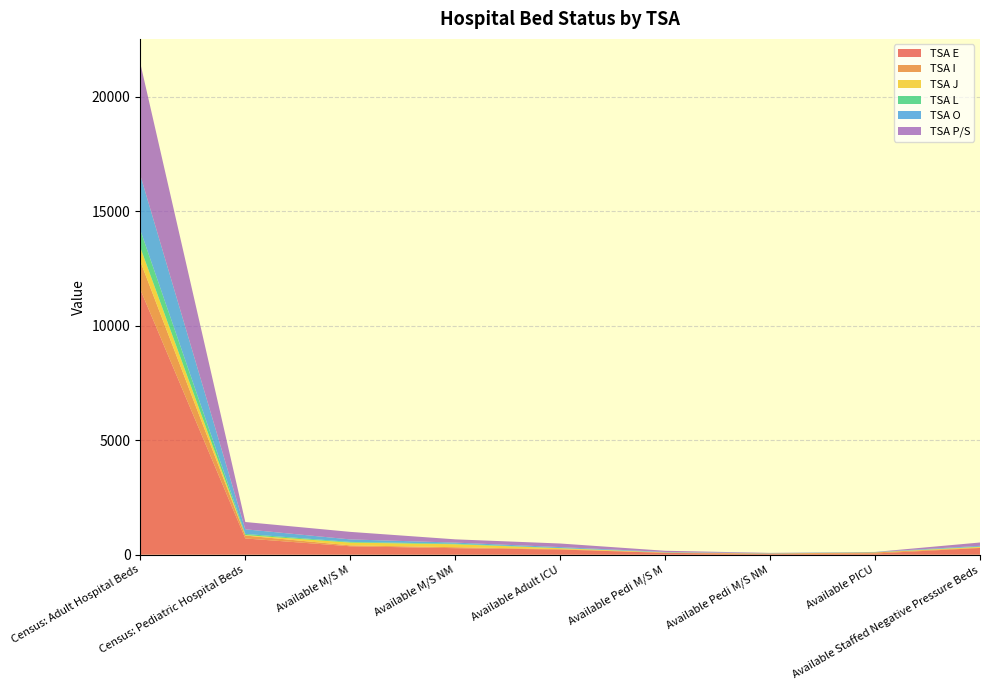

Reading right to left, what are all the values shown in this chart?

TSA E: Available Staffed Negative Pressure Beds=294	Available PICU=54	Available Pedi M/S NM=28	Available Pedi M/S M=81	Available Adult ICU=227	Available M/S NM=285	Available M/S M=368	Census: Pediatric Hospital Beds=710	Census: Adult Hospital Beds=11579
TSA I: Available Staffed Negative Pressure Beds=16	Available PICU=46	Available Pedi M/S NM=23	Available Pedi M/S M=17	Available Adult ICU=19	Available M/S NM=42	Available M/S M=39	Census: Pediatric Hospital Beds=127	Census: Adult Hospital Beds=1227
TSA J: Available Staffed Negative Pressure Beds=33	Available PICU=2	Available Pedi M/S NM=4	Available Pedi M/S M=3	Available Adult ICU=38	Available M/S NM=129	Available M/S M=122	Census: Pediatric Hospital Beds=20	Census: Adult Hospital Beds=602
TSA L: Available Staffed Negative Pressure Beds=10	Available PICU=6	Available Pedi M/S NM=0	Available Pedi M/S M=4	Available Adult ICU=7	Available M/S NM=25	Available M/S M=30	Census: Pediatric Hospital Beds=50	Census: Adult Hospital Beds=763
TSA O: Available Staffed Negative Pressure Beds=35	Available PICU=11	Available Pedi M/S NM=13	Available Pedi M/S M=15	Available Adult ICU=42	Available M/S NM=48	Available M/S M=109	Census: Pediatric Hospital Beds=203	Census: Adult Hospital Beds=2394
TSA P/S: Available Staffed Negative Pressure Beds=145	Available PICU=2	Available Pedi M/S NM=11	Available Pedi M/S M=52	Available Adult ICU=156	Available M/S NM=142	Available M/S M=329	Census: Pediatric Hospital Beds=318	Census: Adult Hospital Beds=4886